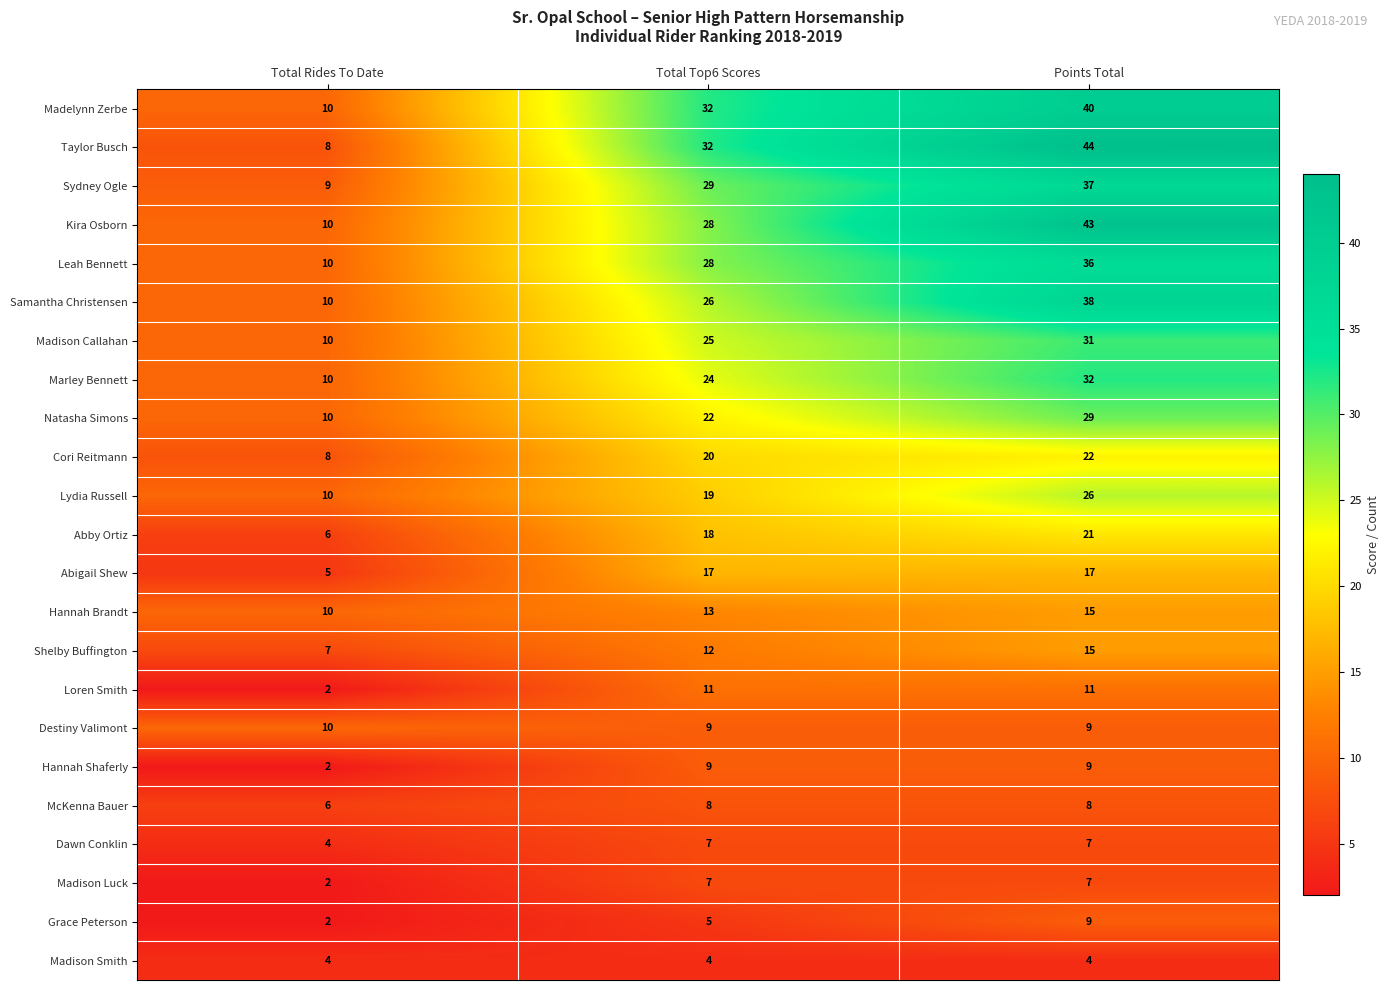

Between Total Rides To Date and Points Total, which series saw the biggest shift?

Taylor Busch